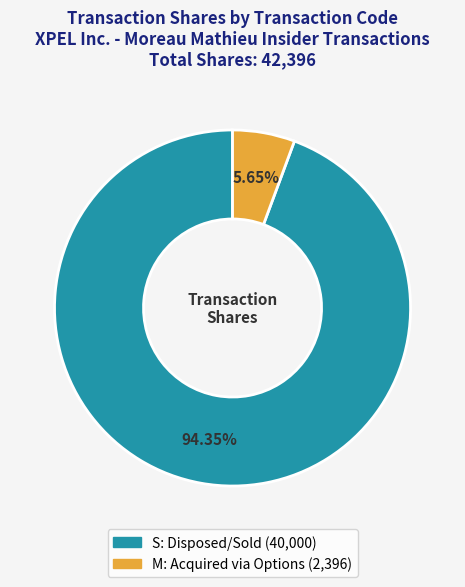

Is there a majority slice in this chart?

Yes